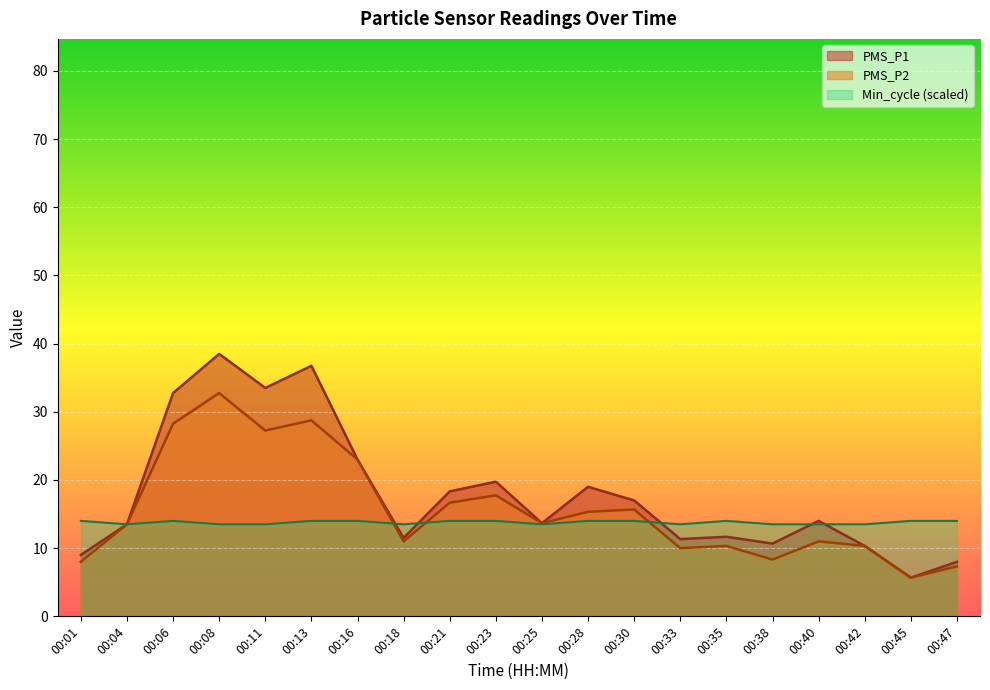

List the series in order of their overall mean, lowest first.

Min_cycle (scaled), PMS_P2, PMS_P1